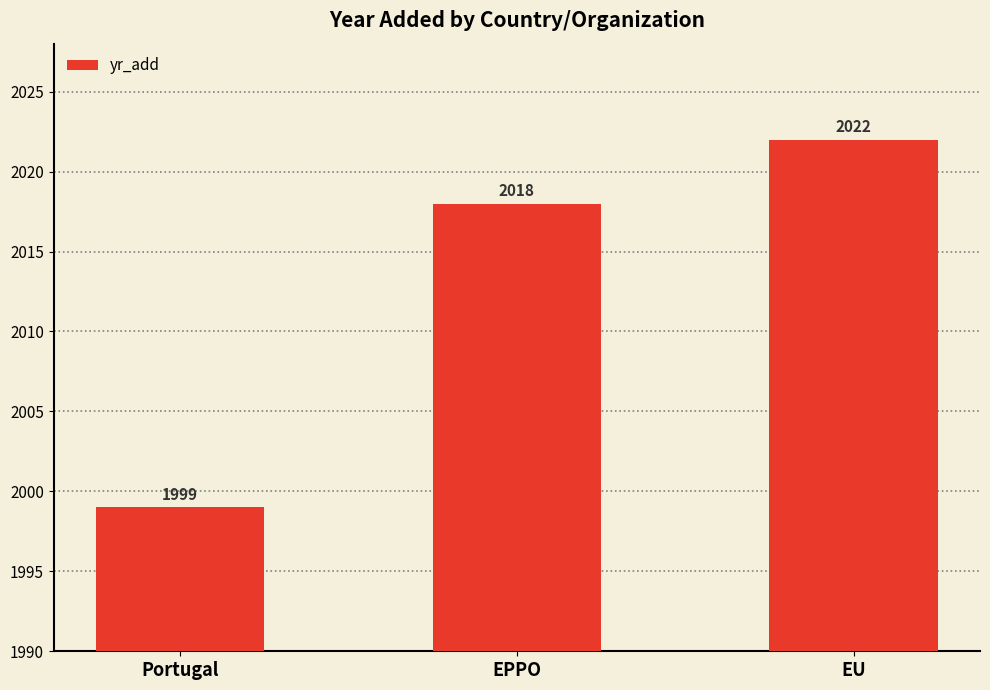

What is the change in value from EPPO to EU?

+4